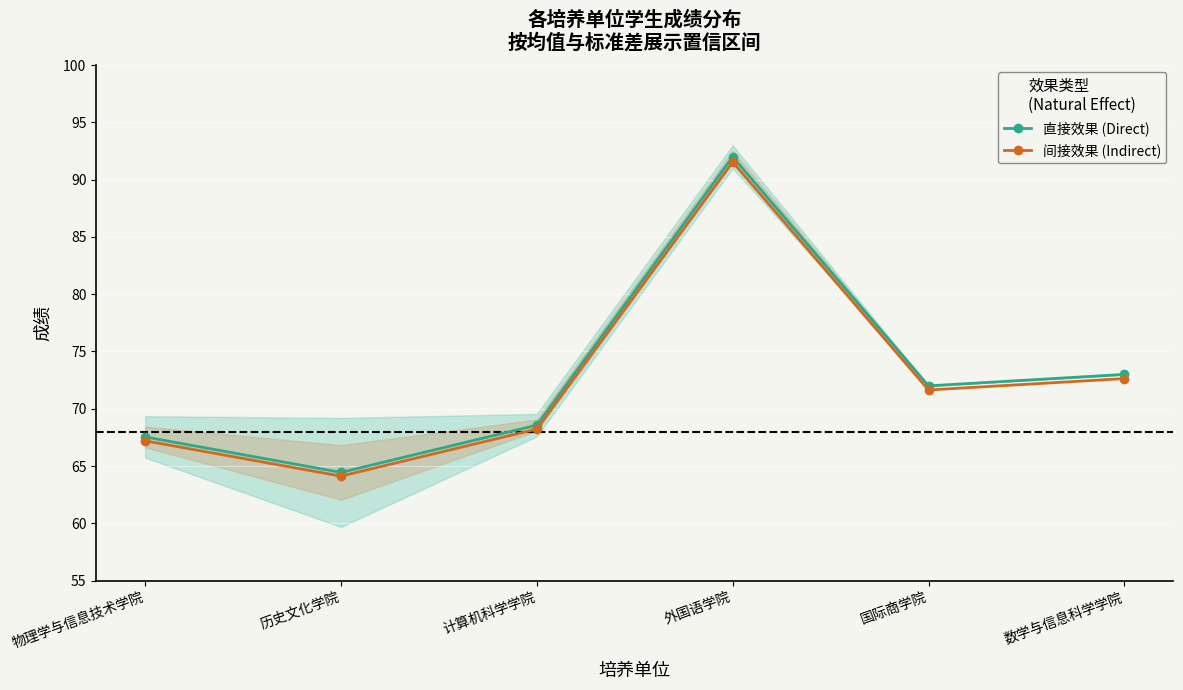

Which category has the lowest value in the 直接效果 (Direct) series?

历史文化学院